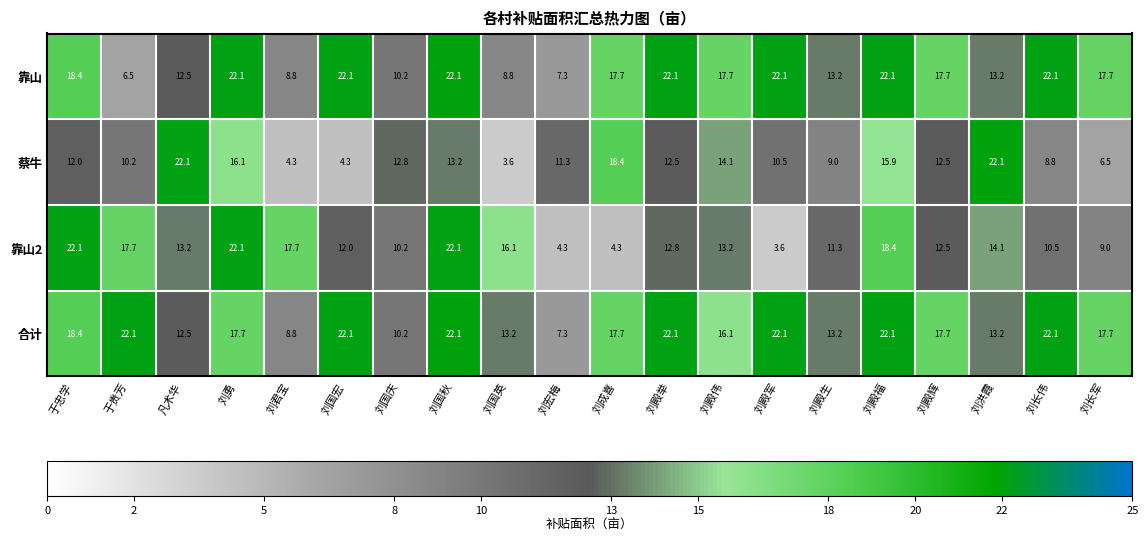

Is it true that 靠山2 equals 9.0 at 刘长军?

True